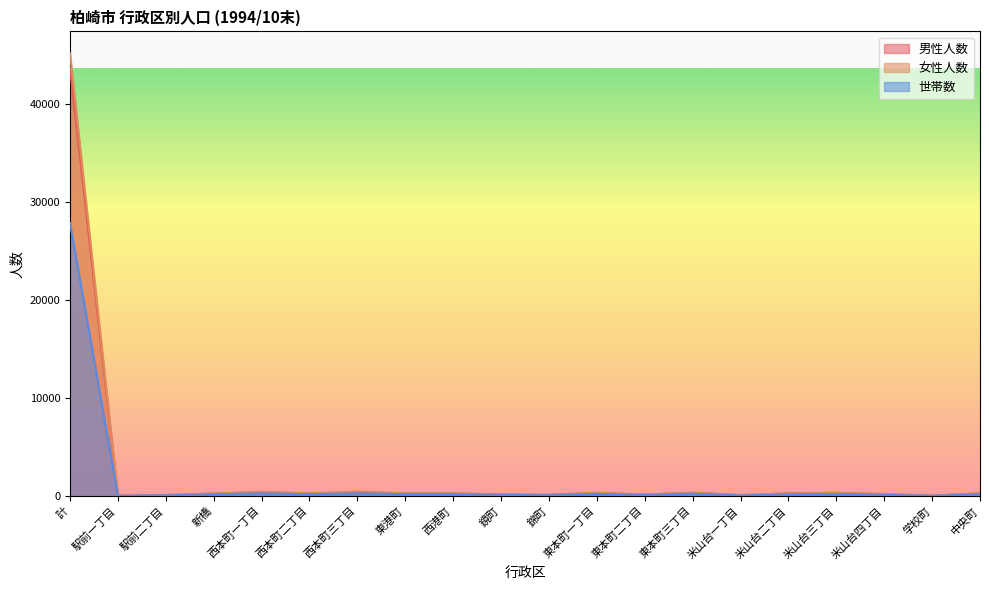

How many lines are shown in the chart?

3